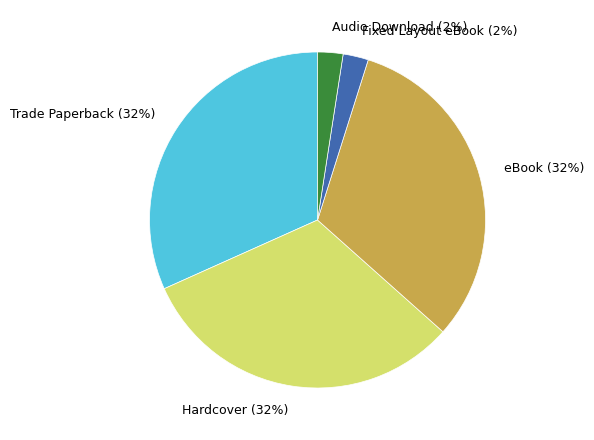

Is there a majority slice in this chart?

No